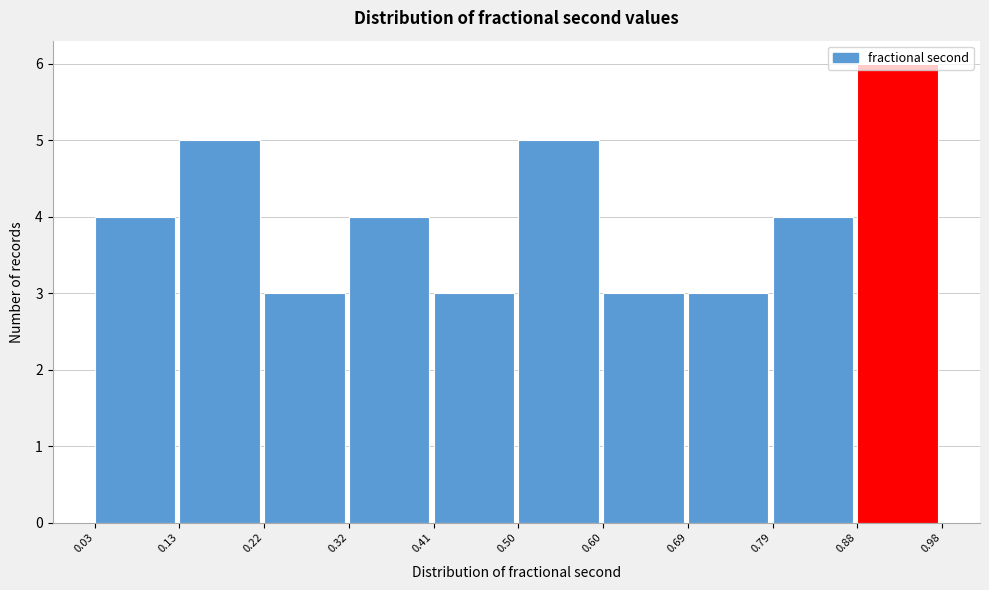

Which range on the x-axis has the tallest bar?

0.88 to 0.98